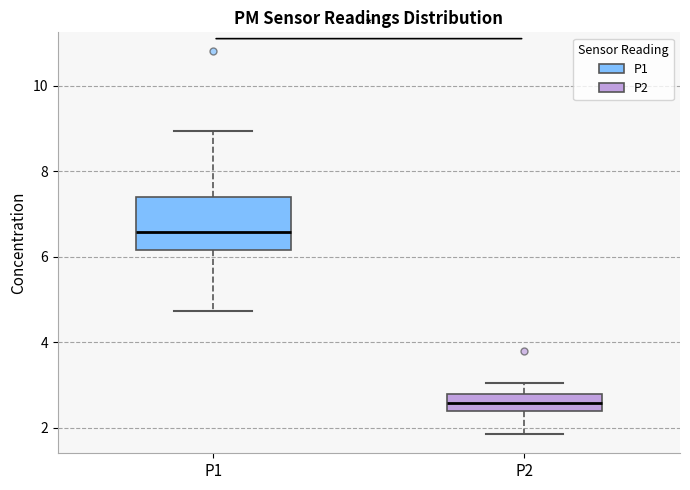

Where does the lower whisker of the box for P1 end on the y-axis? The values are not printed on the chart, so give them approximately, as read against the axis.

4.8